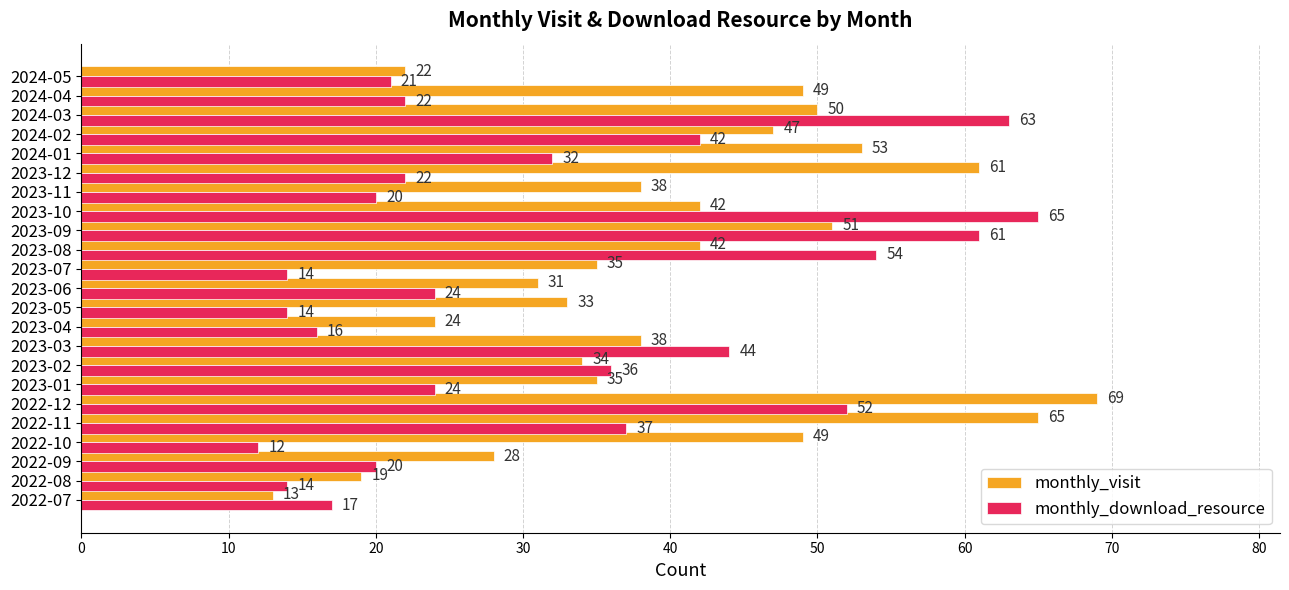

At which label is monthly_download_resource closest to 38?

2022-11